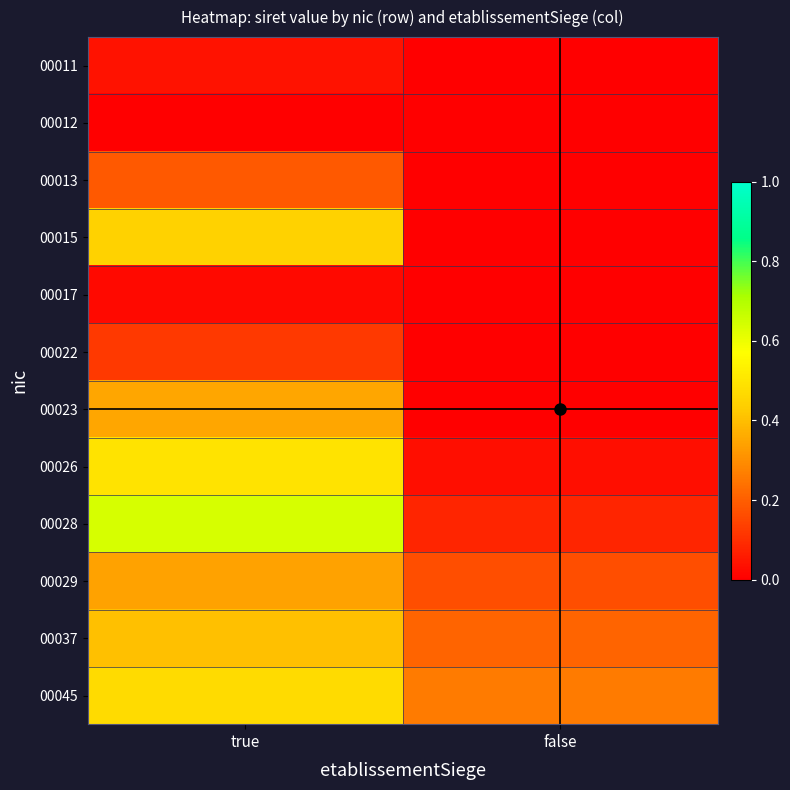

At false, list the series in order from largest to smallest.

00045, 00037, 00029, 00028, 00026, 00011, 00012, 00013, 00015, 00017, 00022, 00023